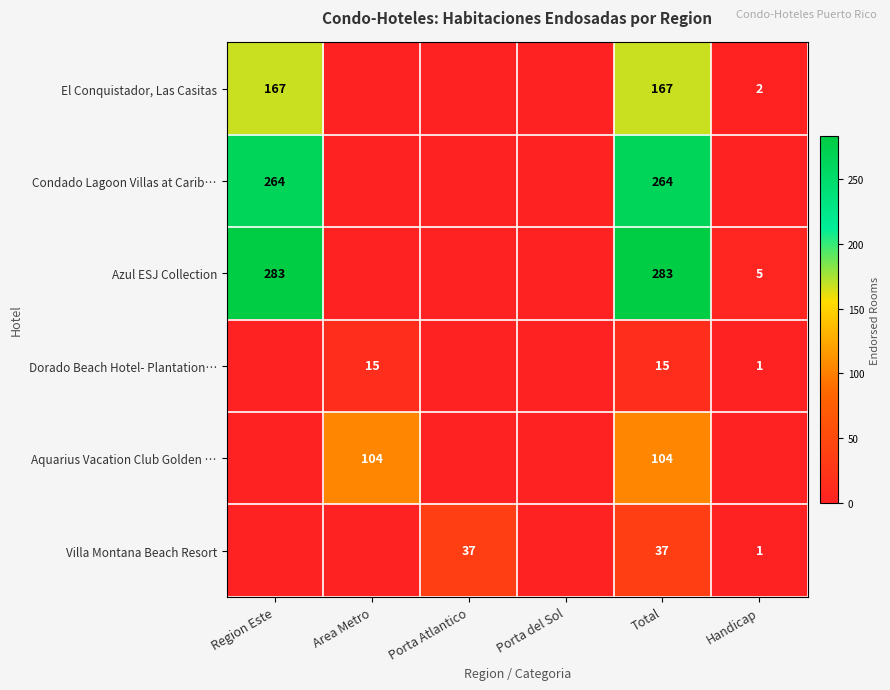

Is it true that Villa Montana Beach Resort equals 58 at Total?

False